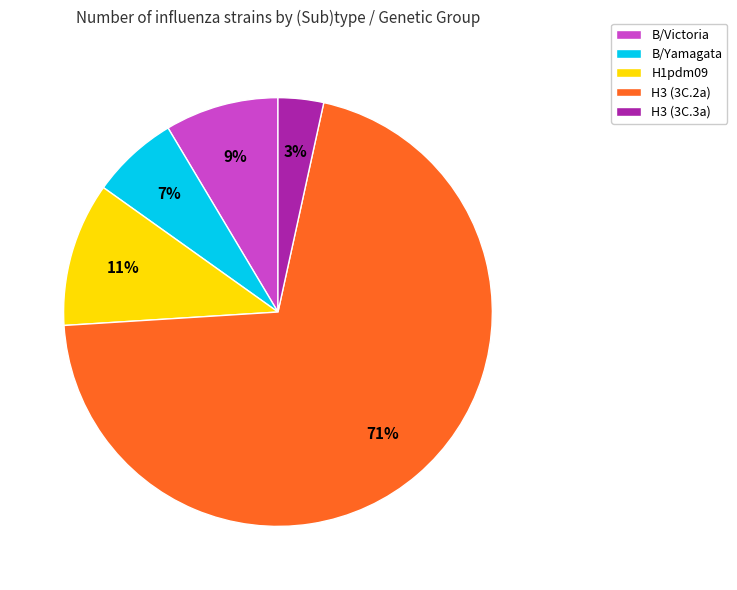

What percentage is the H3 (3C.3a) slice, to the nearest percent?

3%